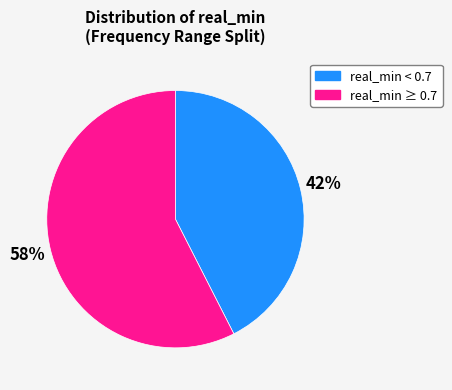

Does any single category account for the majority?

Yes